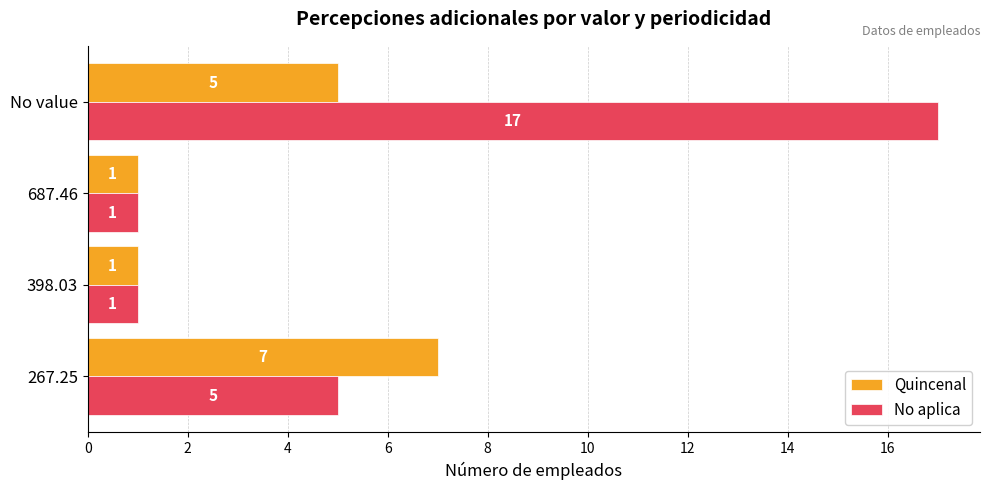

Count the Quincenal values in the range 1 to 7.

4